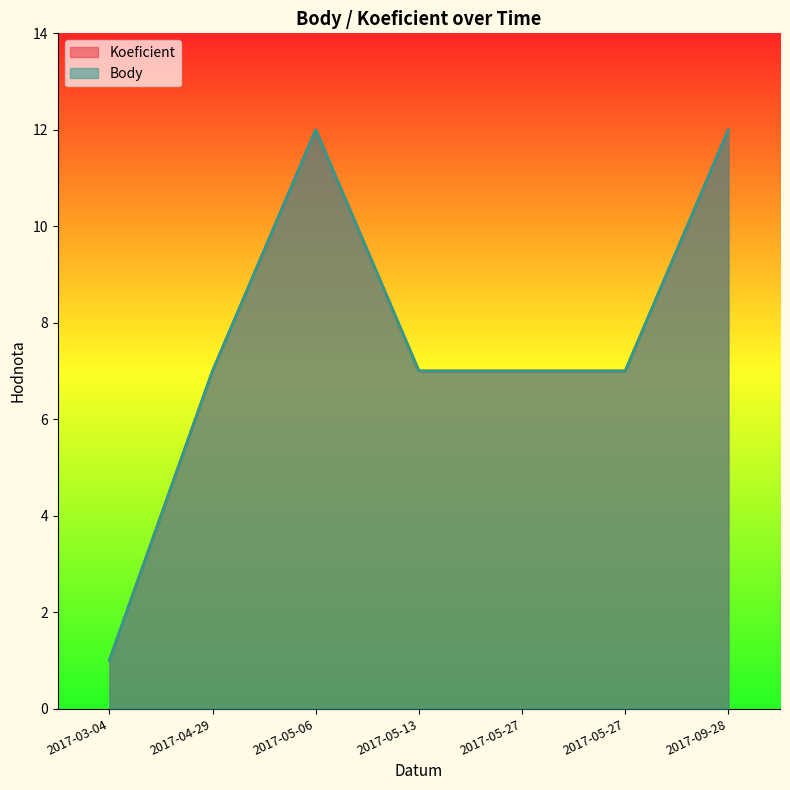

Between 2017-03-04 and 2017-05-06, which series saw the biggest shift?

Koeficient